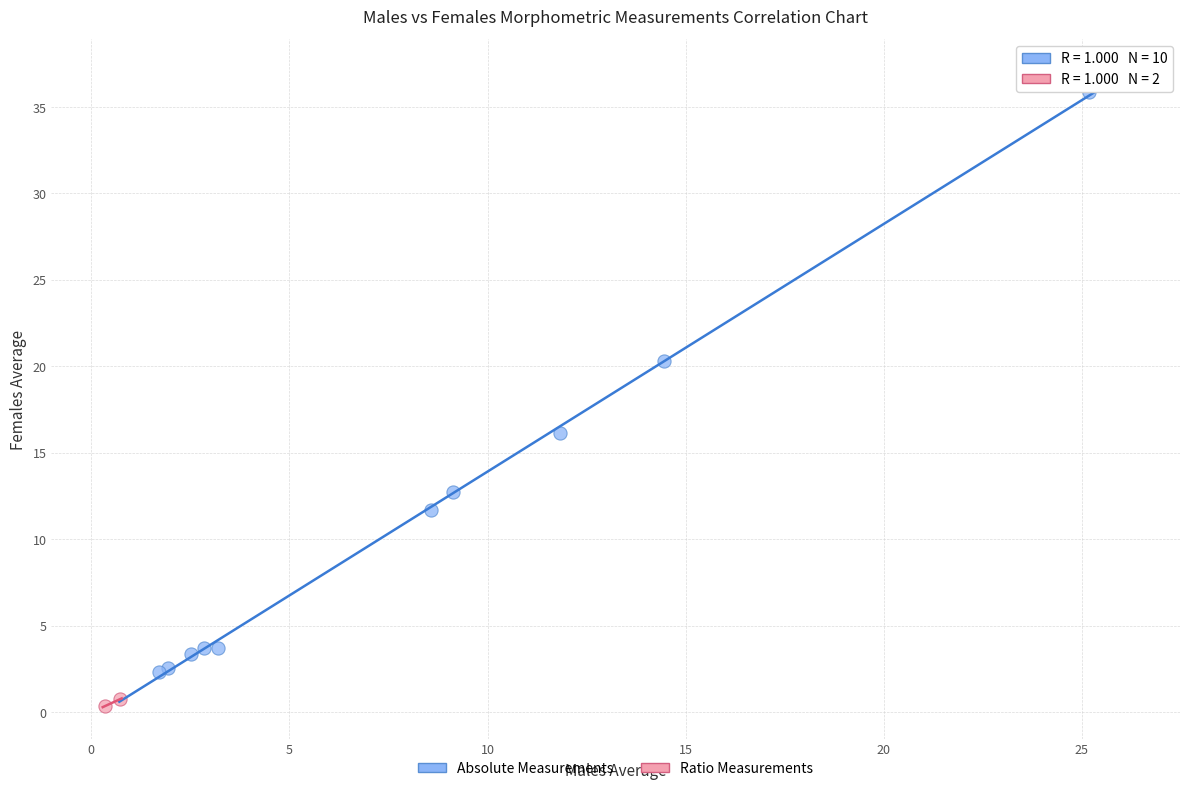

Which series contains the lowest Y value?

Ratio Measurements